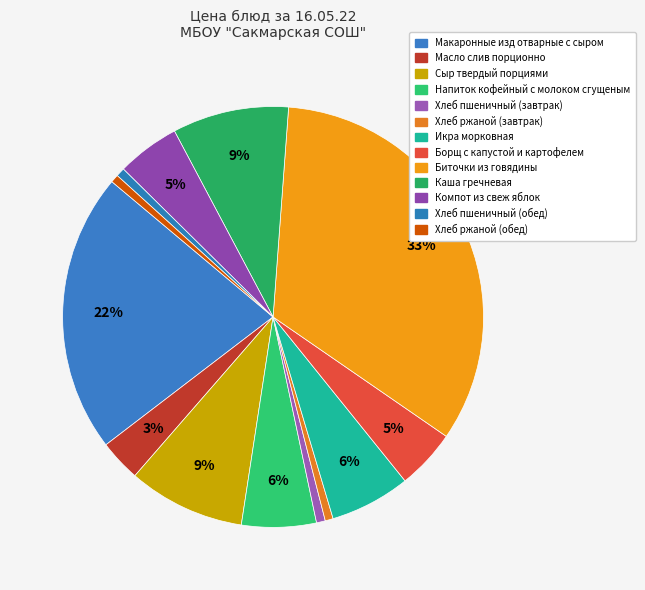

To the nearest percent, what is the combined percentage of Масло слив порционно and Напиток кофейный с молоком сгущеным?

9%